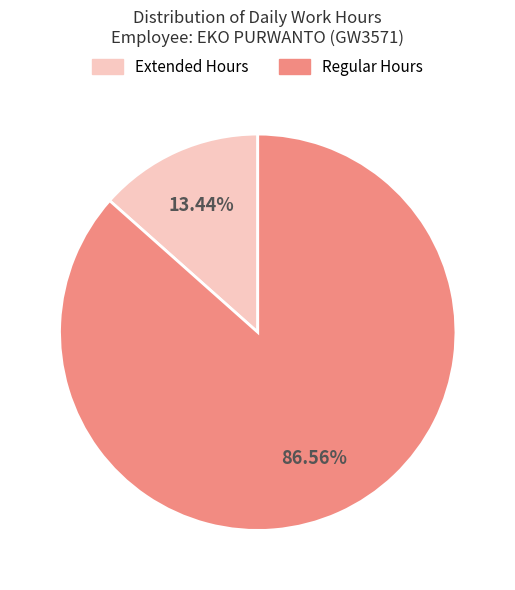

Rank the categories by value from lowest to highest.

Extended Hours, Regular Hours